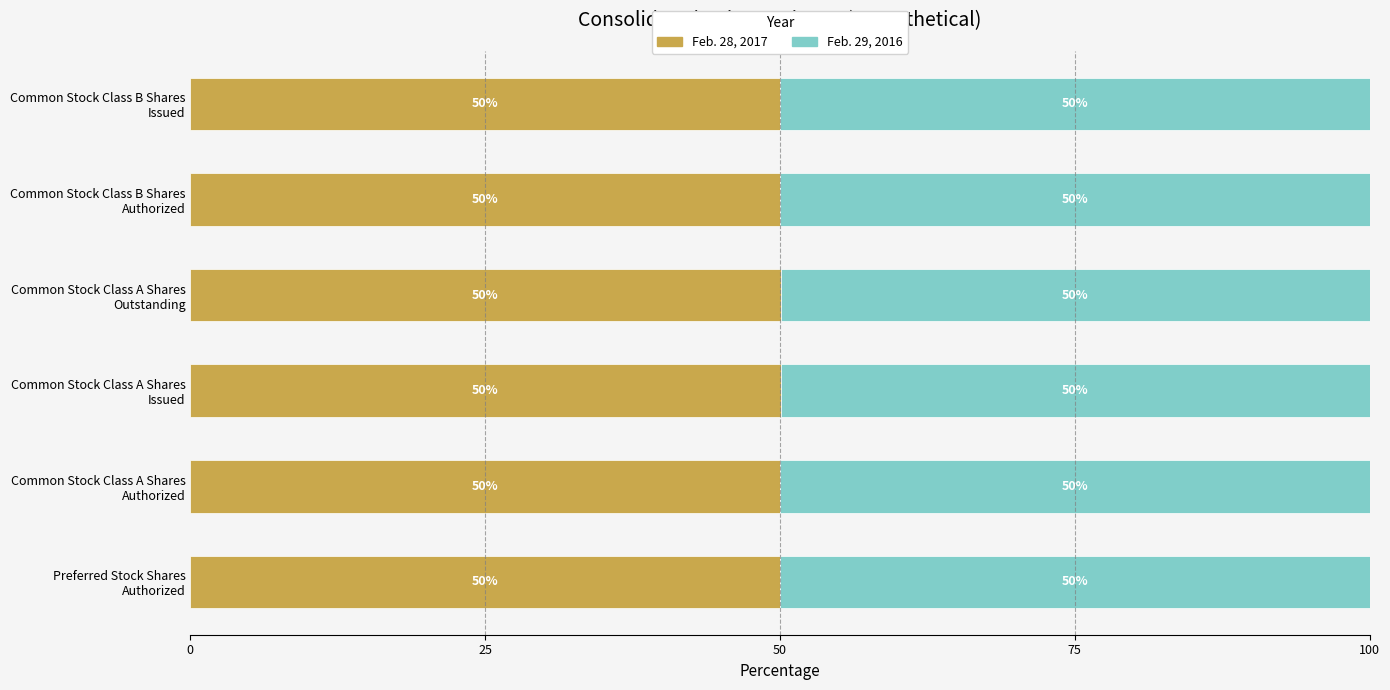

What is the maximum value for Feb. 28, 2017?

50.1